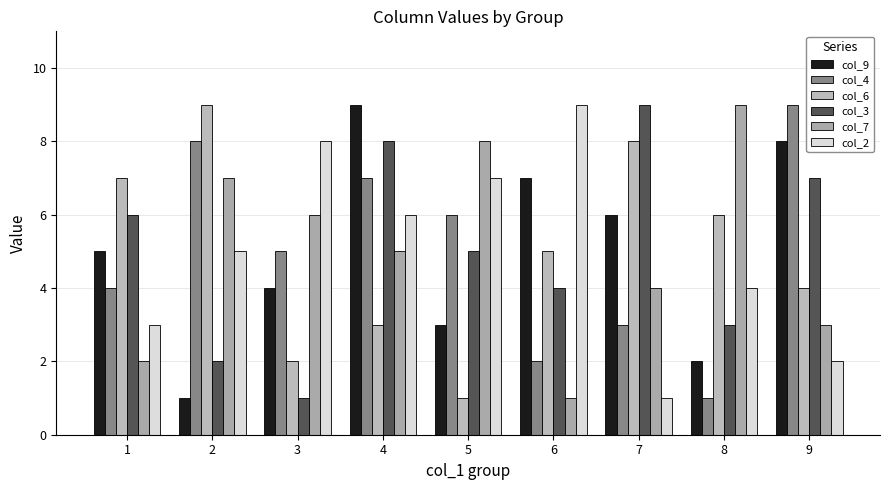

Which has a higher value, 2 or 5?

5